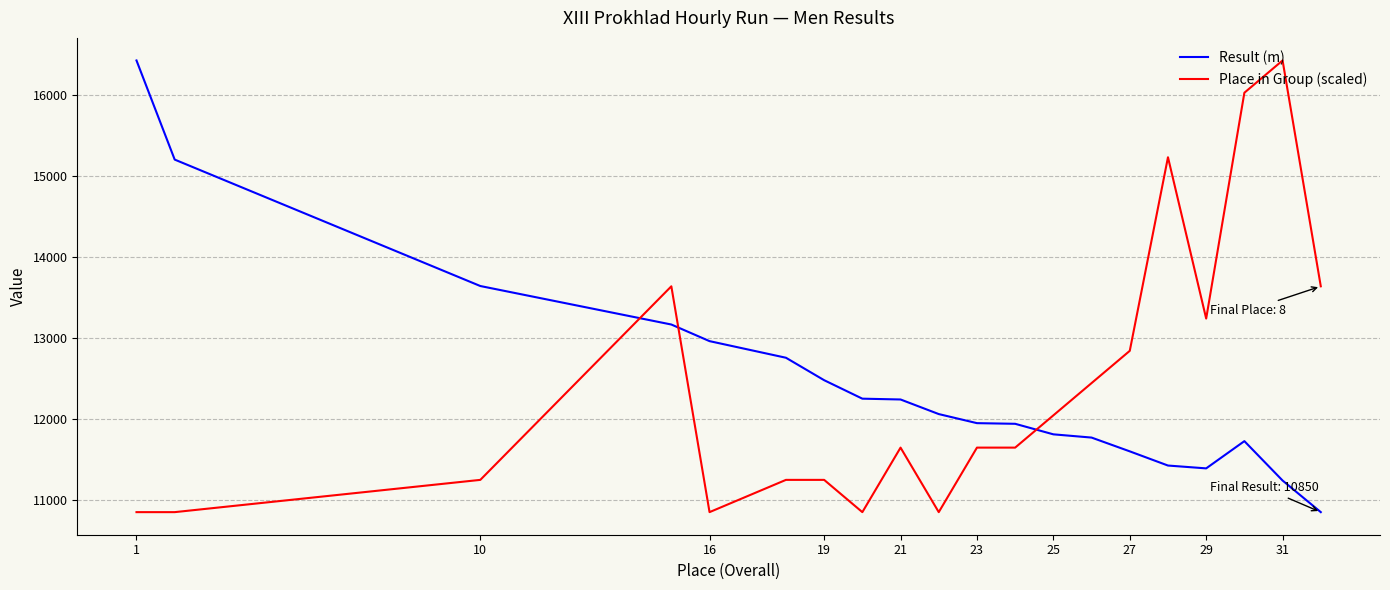

What is the lowest value of the Result (m) series?

10850.0